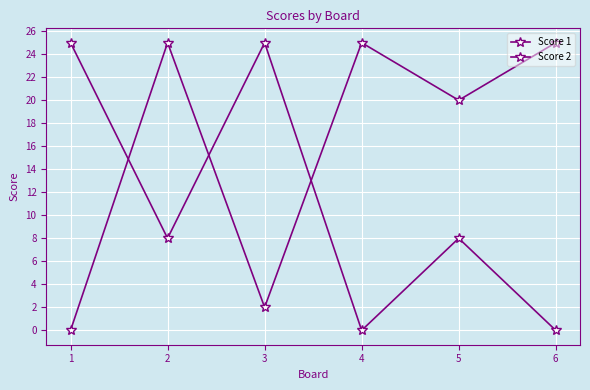

What is the average value of the Score 1 series?

16